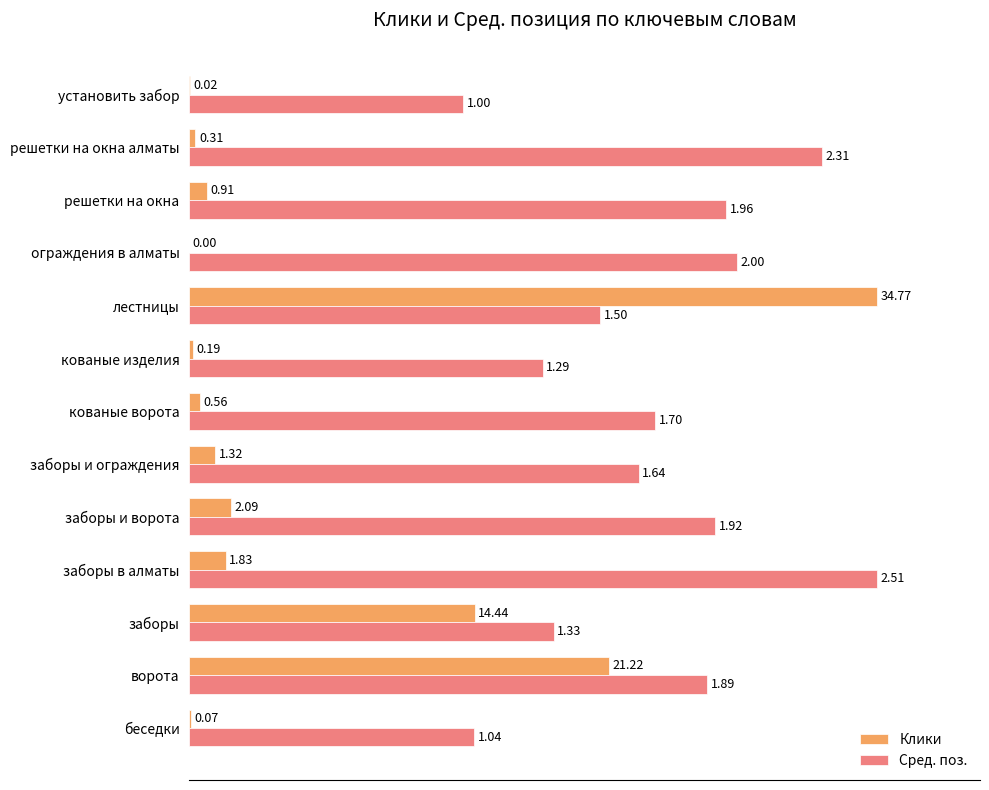

Which series has the widest spread of values?

Клики